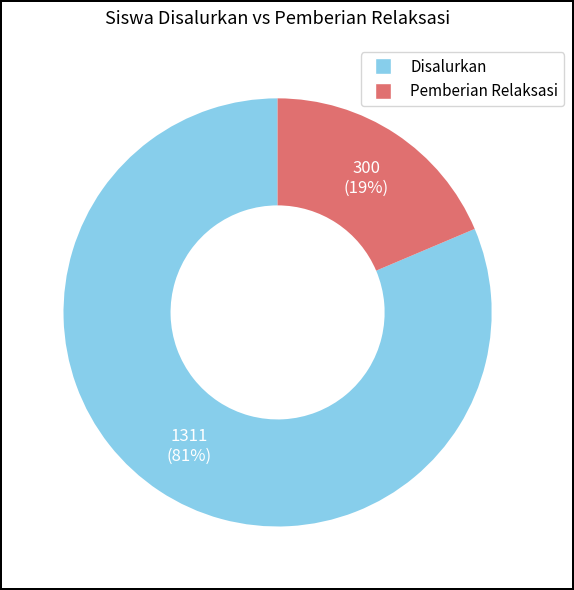

To the nearest percent, what is the average slice percentage?

50%